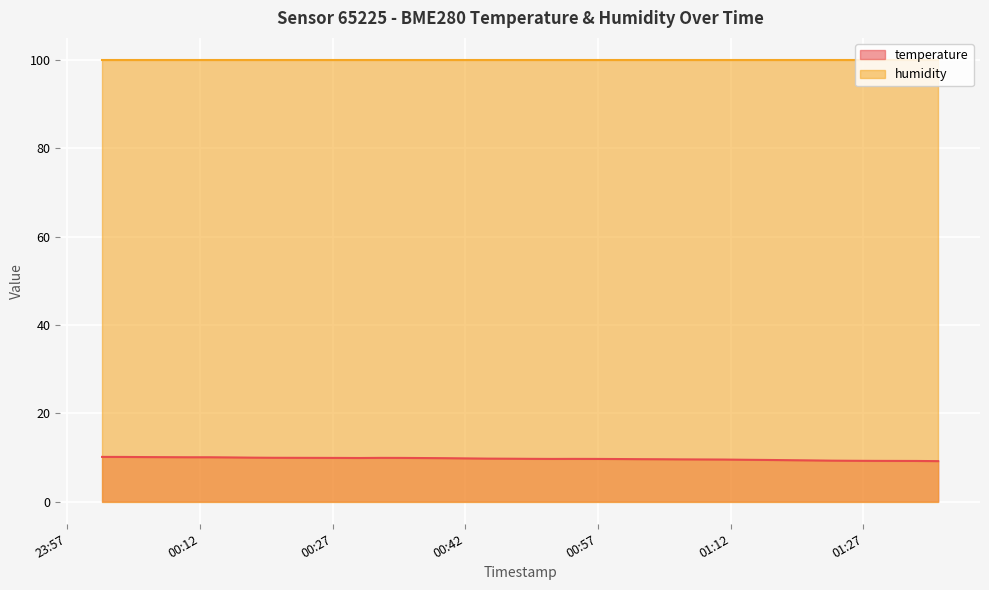

How many interior local valleys (lower than both neighbors) does the data have?

2